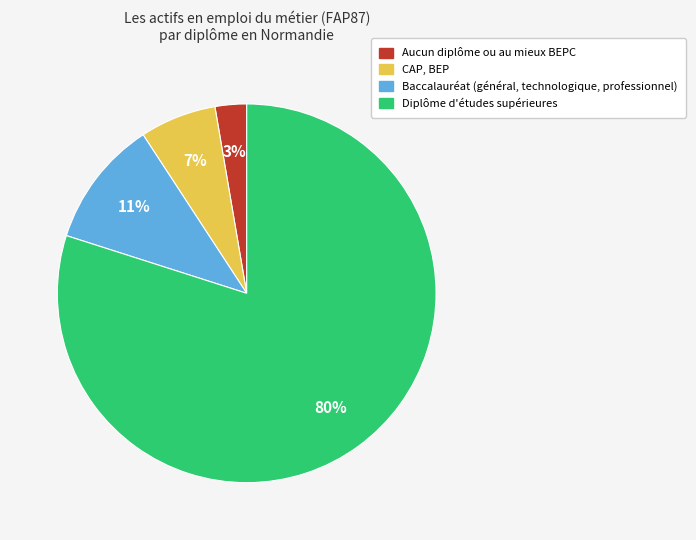

True or false: Baccalauréat (général, technologique, professionnel) accounts for 3% of the total.

False